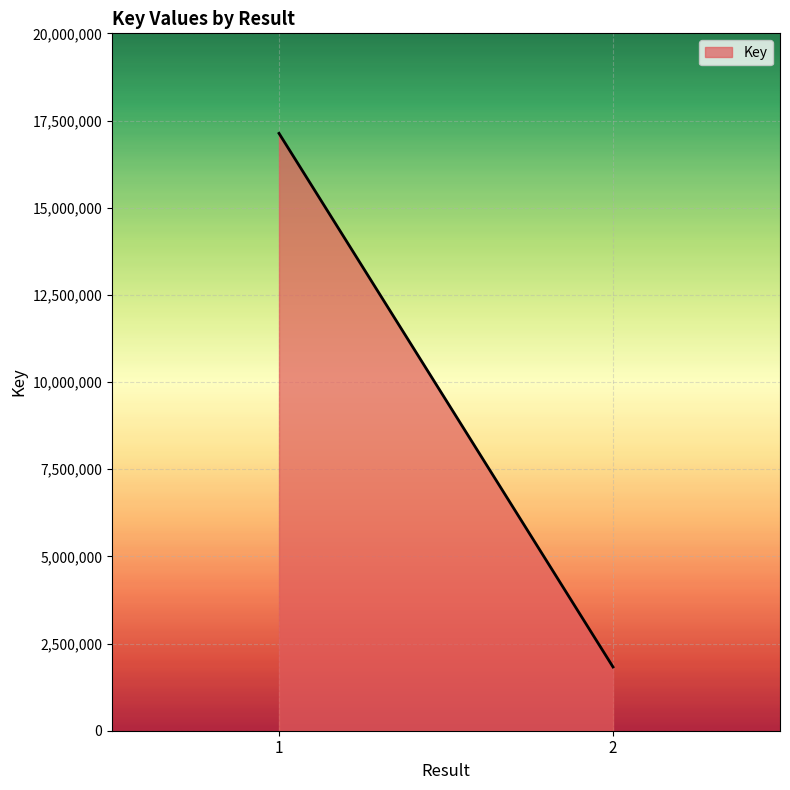

What is the change in value from 1 to ?

-15302951